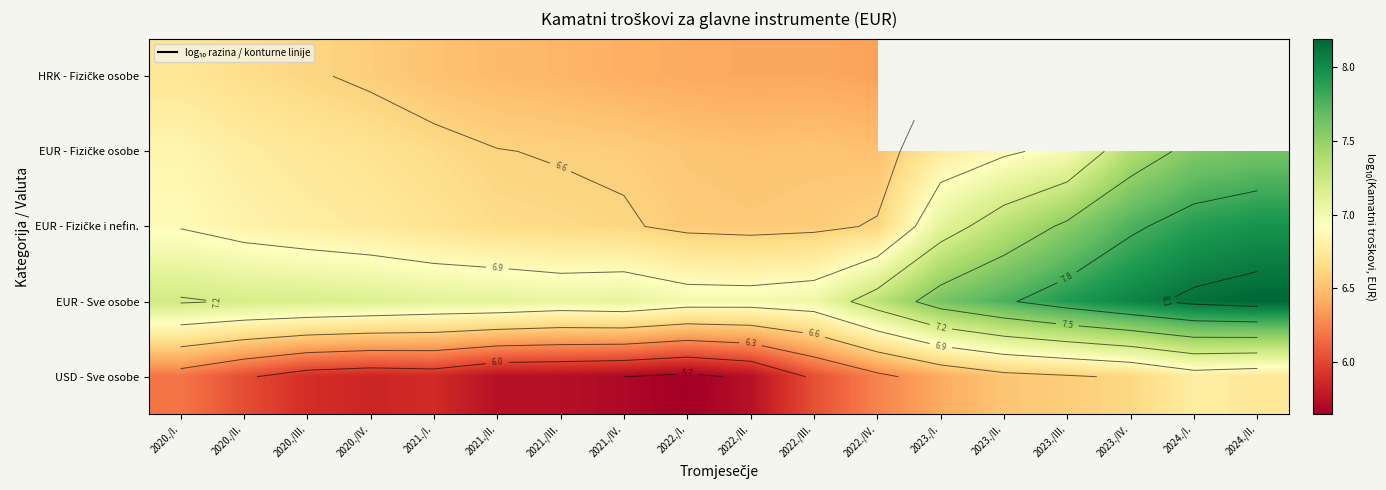

Is the value of EUR - Fizičke osobe at 2021./III. greater than the value of USD - Sve osobe at 2022./II.?

Yes